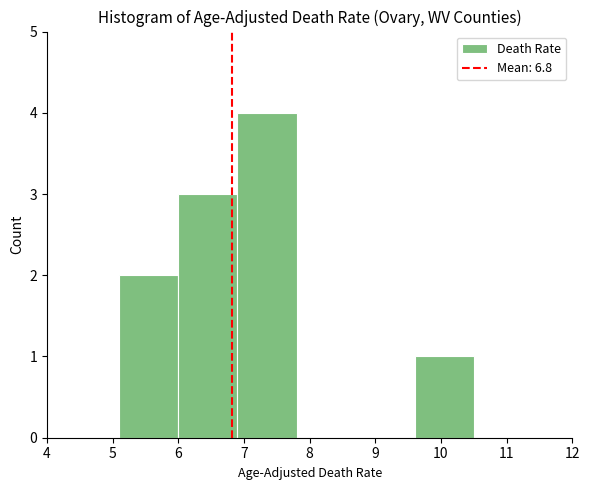

Which range on the x-axis has the tallest bar?

6.9 to 7.8